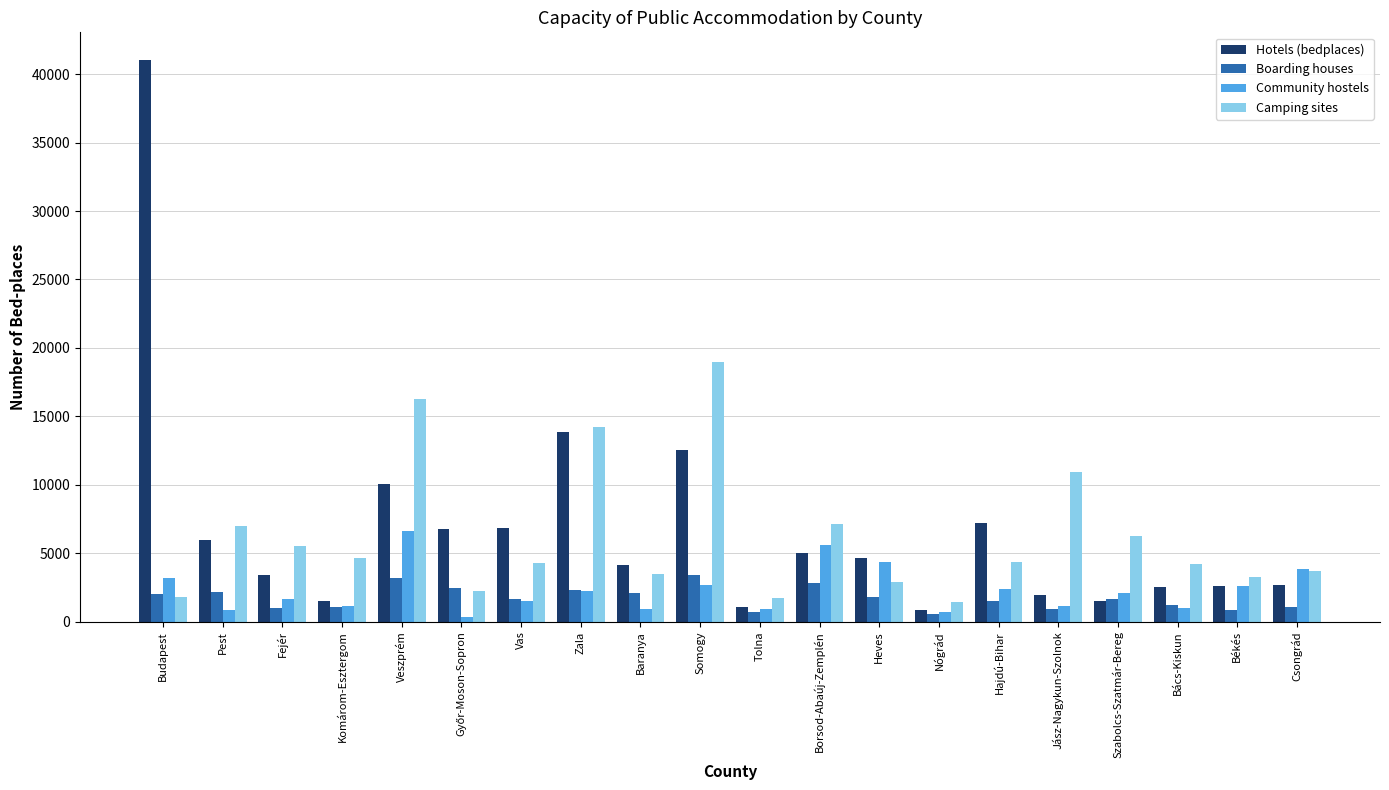

At which label does Hotels (bedplaces) first exceed 4639?

Budapest